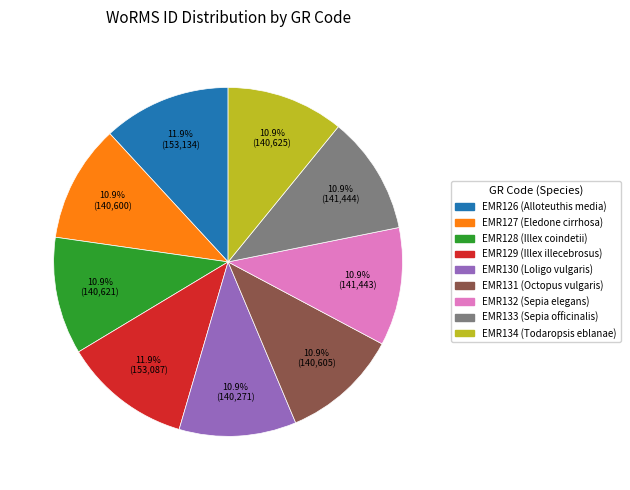

Approximately how many times larger is the value at EMR134 (Todaropsis eblanae) compared to EMR127 (Eledone cirrhosa)?

1.0